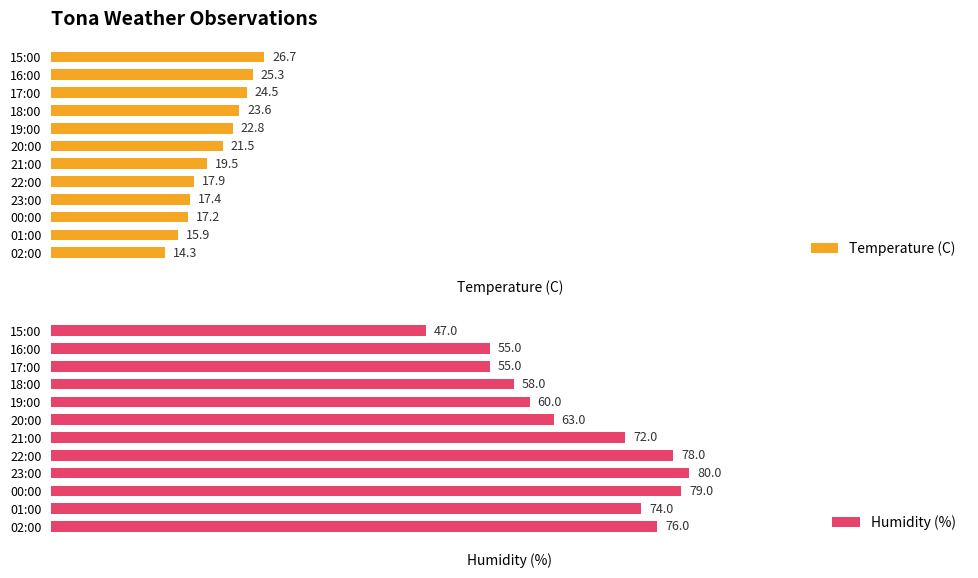

How many bars are there in each group?

2